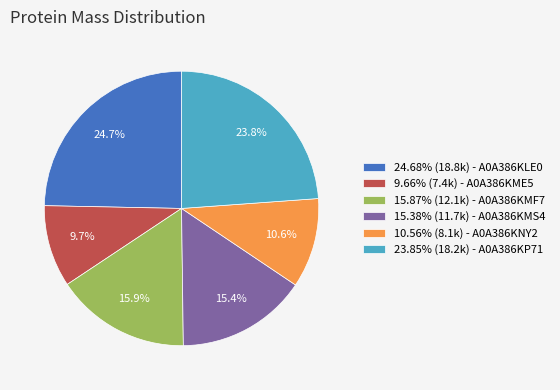

How much of the chart is everything except 9.66% (7.4k) - A0A386KME5?

90.3%